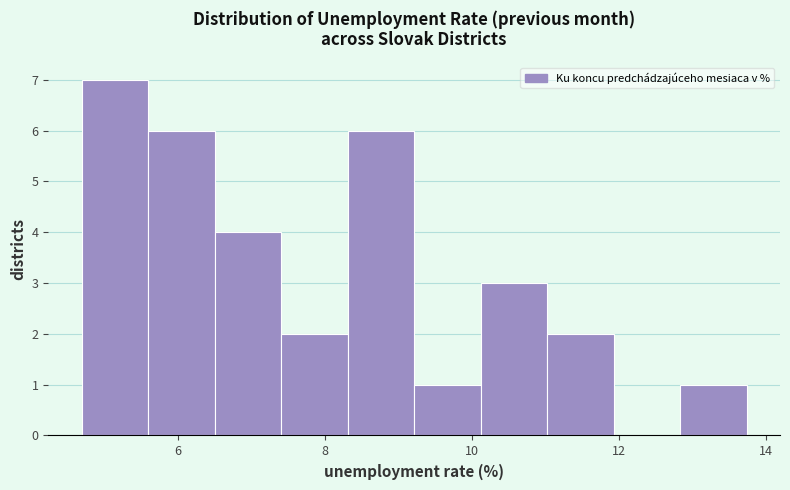

Which range on the x-axis has the tallest bar?

4.6 to 5.6